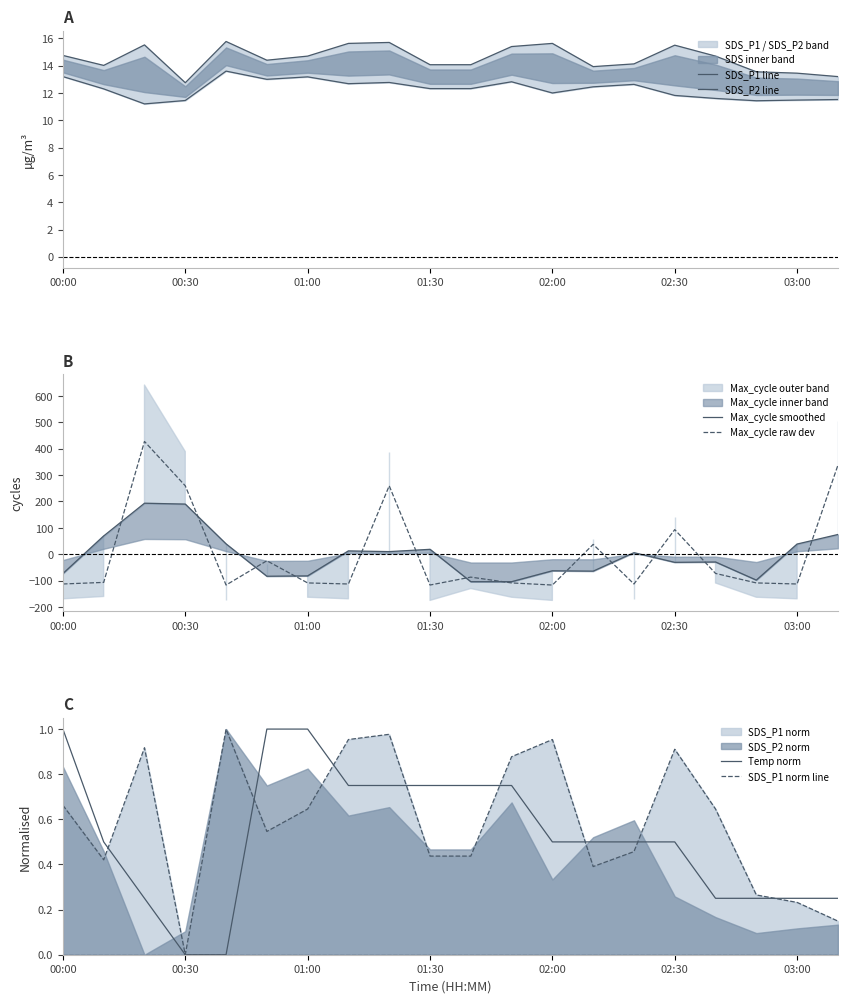

How many interior local peaks does the SDS_P1 norm line series have?

5